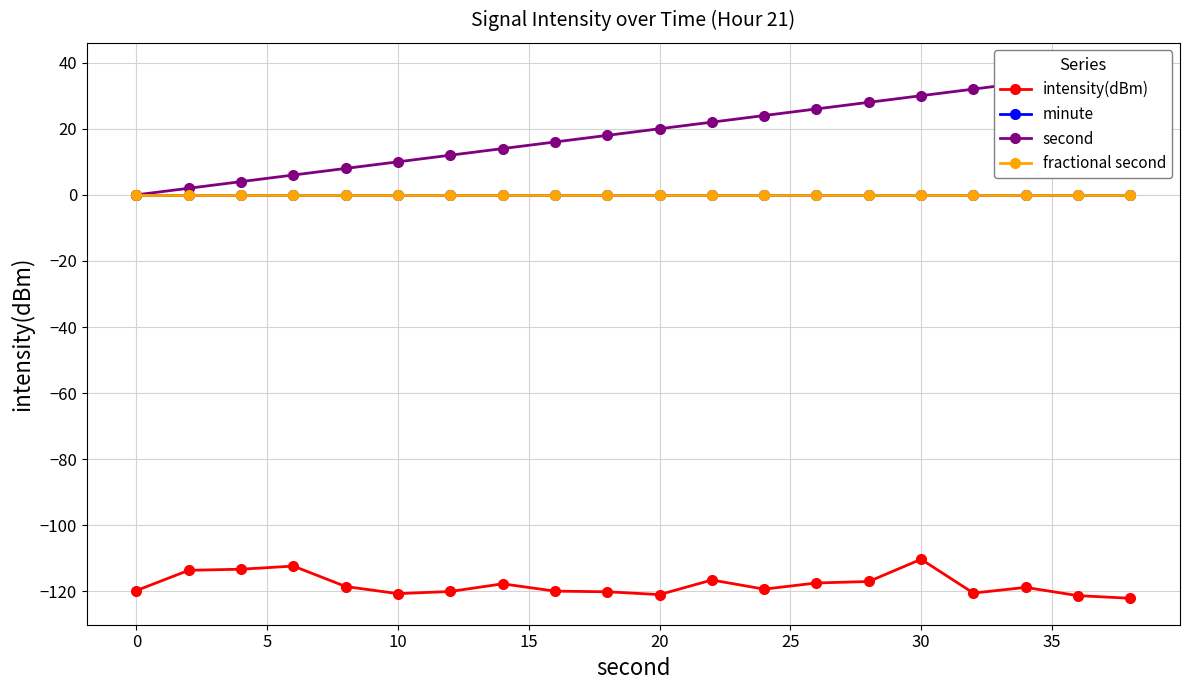

List the series in order of their peak value, lowest first.

intensity(dBm), minute, fractional second, second